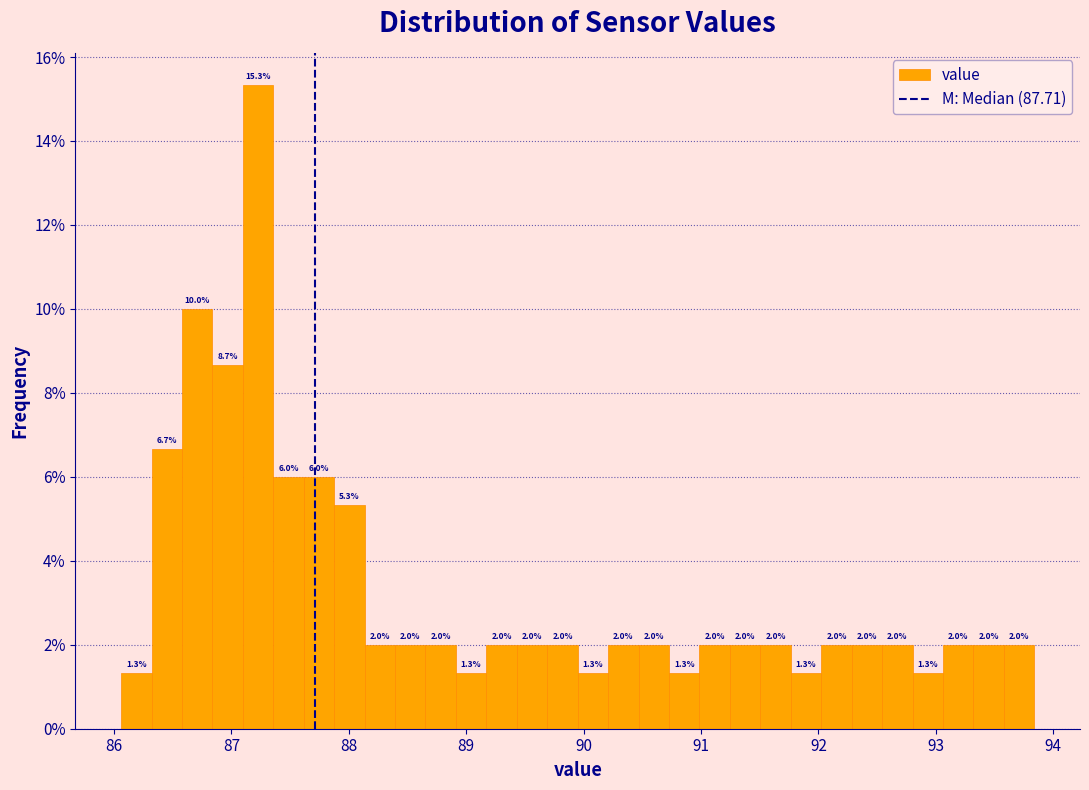

Read against the x-axis, roughly where is the centre of the tallest bar?

87.2